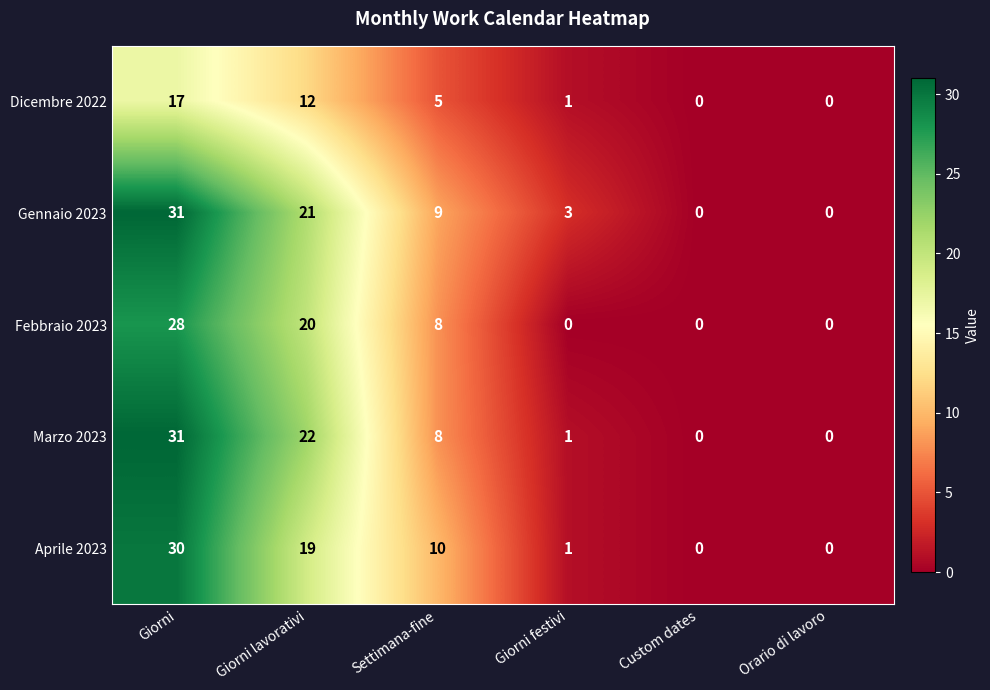

How many values in Febbraio 2023 are above zero?

3